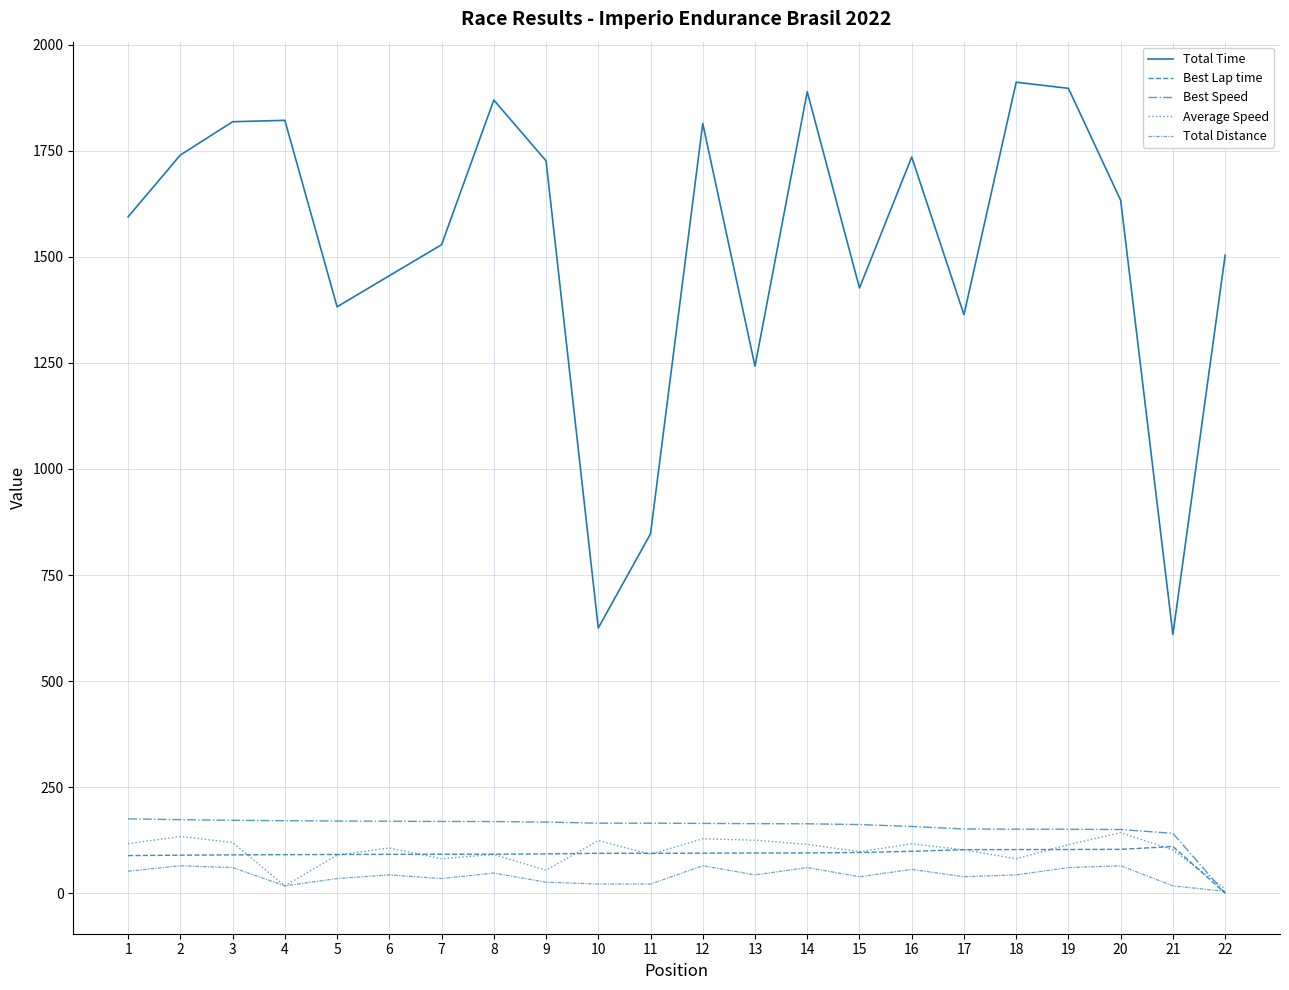

Which series has the largest range (max minus min)?

Total Time